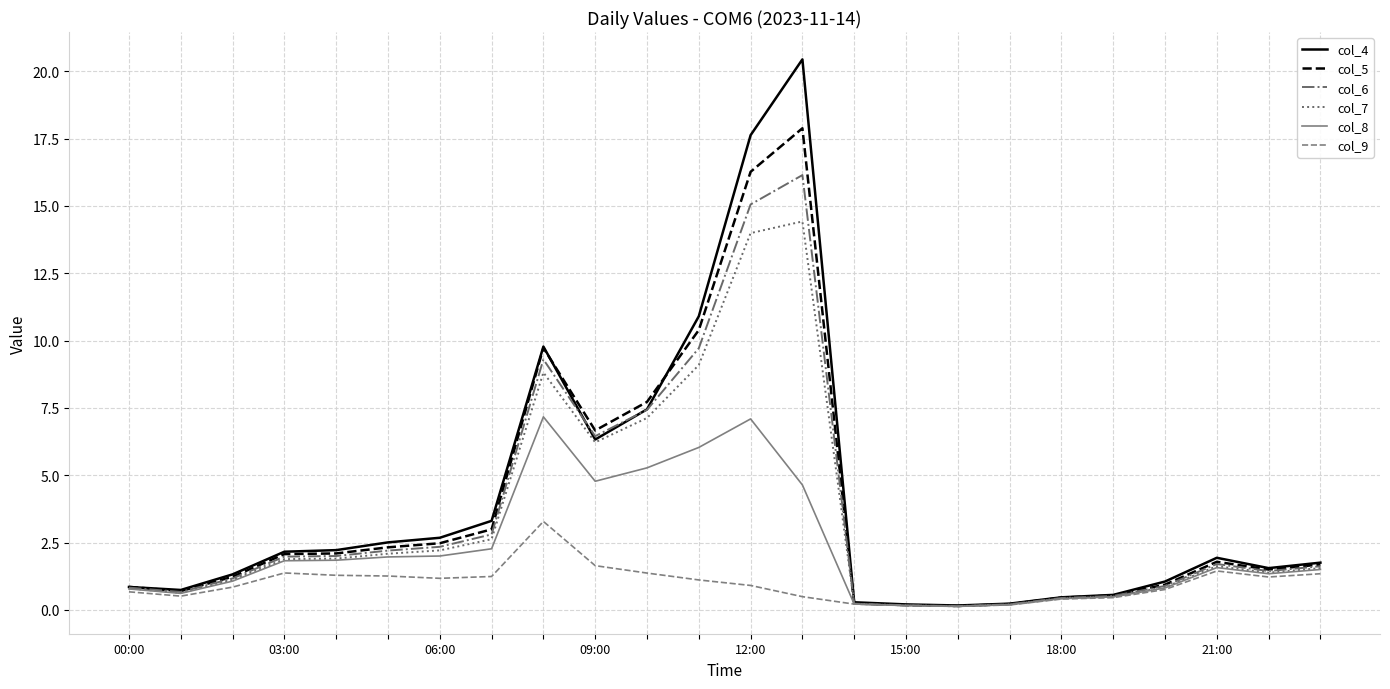

List the series in order of their peak value, highest first.

col_4, col_5, col_6, col_7, col_8, col_9